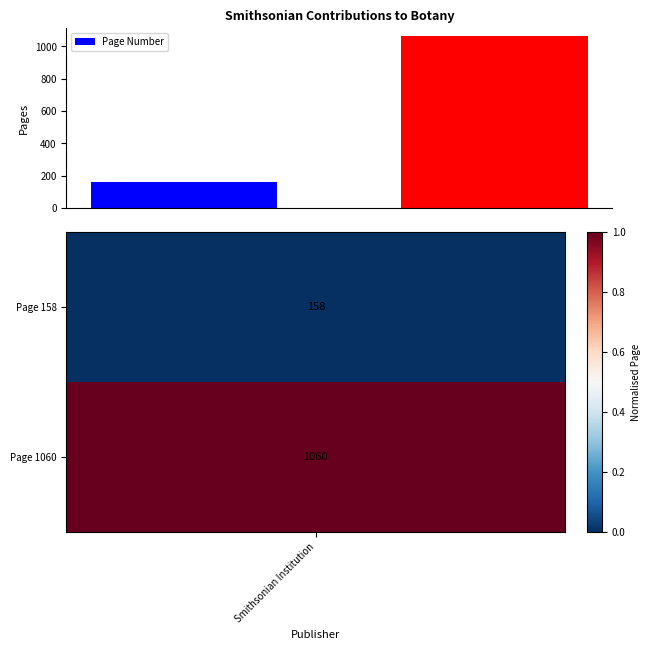

What is the value of the 1st bar from the left?

158